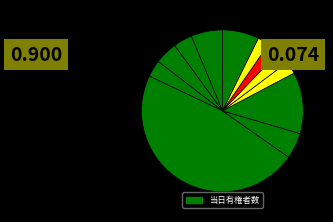

Does any single category account for the majority?

No